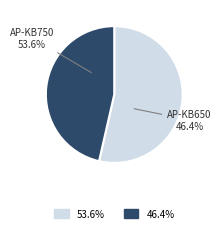

Count the number of slices in the pie.

2